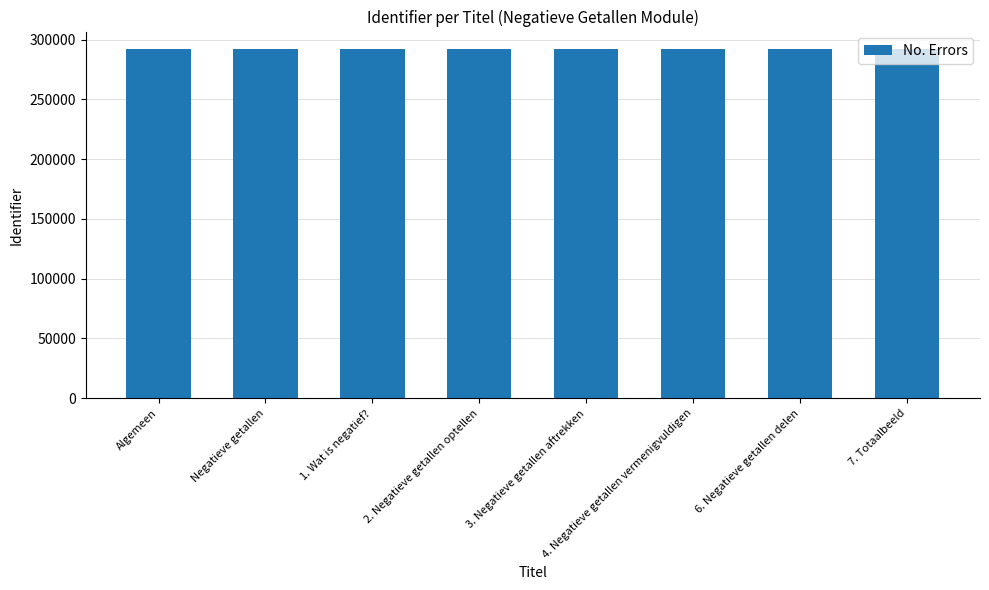

Is it true that the value at 4. Negatieve getallen vermenigvuldigen is 292123?

True